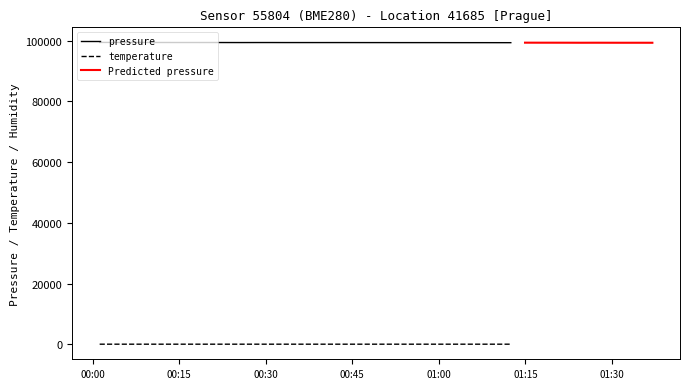

True or false: pressure and humidity cross at least once.

False